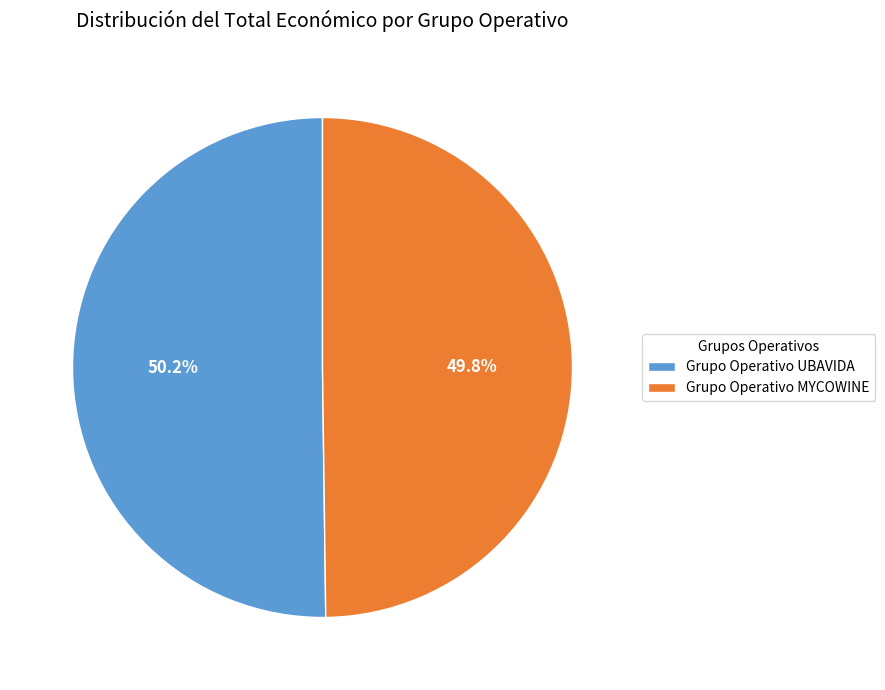

Approximately how many times larger is the value at Grupo Operativo MYCOWINE compared to Grupo Operativo UBAVIDA?

1.0